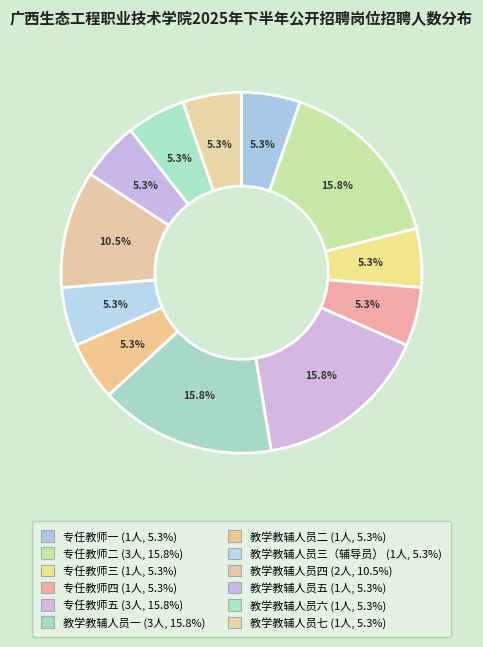

What percentage do 专任教师五 and 专任教师二 together represent?

31.6%